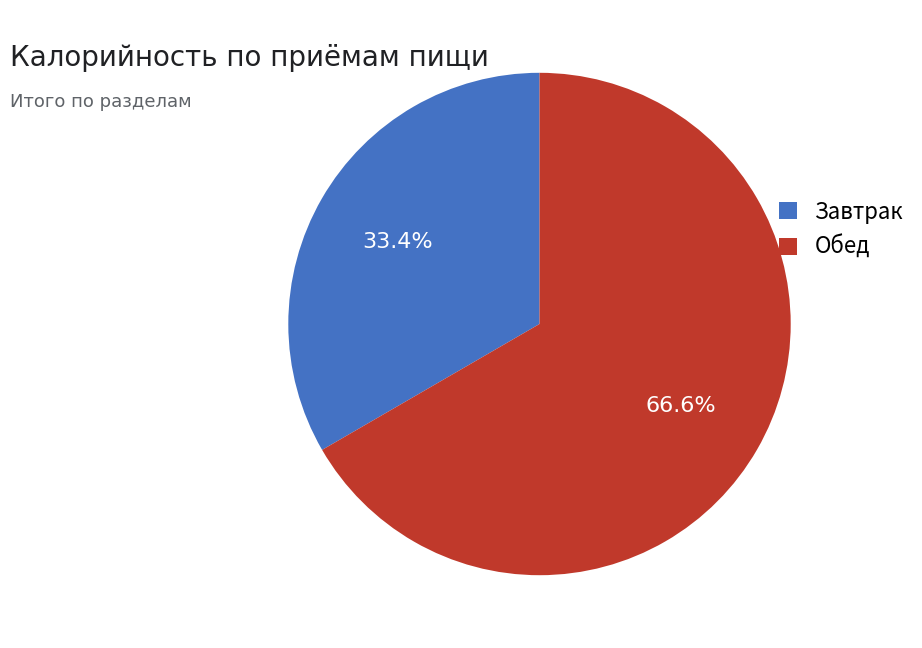

To the nearest percent, what is the combined percentage of Завтрак and Обед?

100%